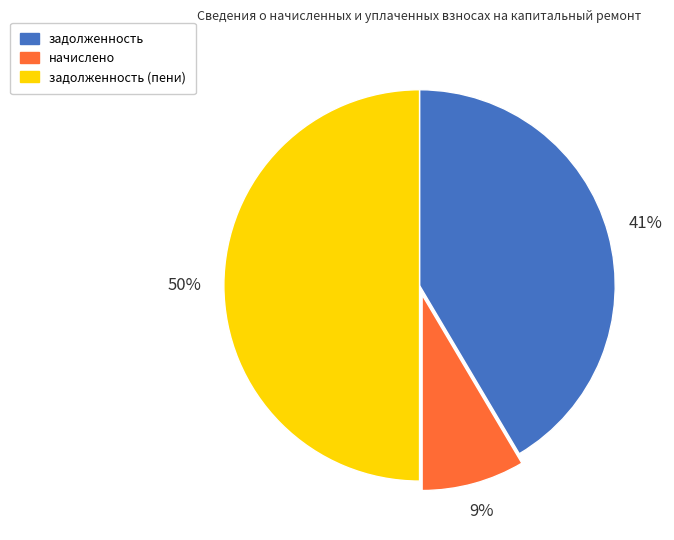

To the nearest percent, what is the difference between the largest and smallest slice percentages?

41%